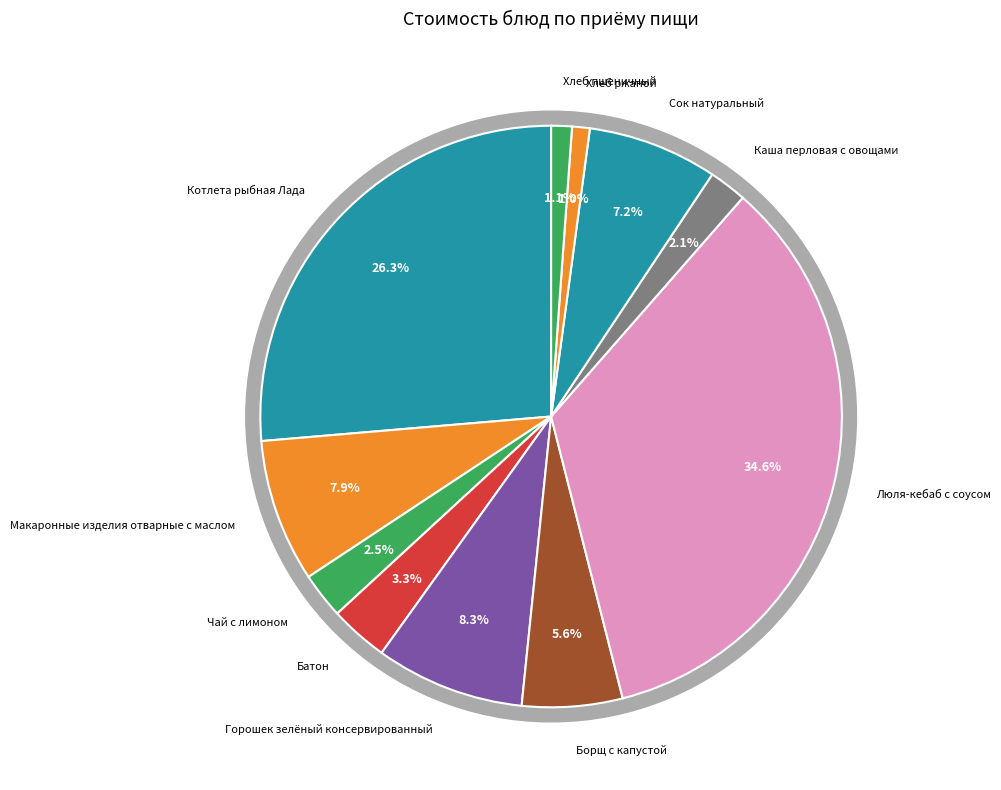

Do Чай с лимоном and Хлеб ржаной together represent more than half of the pie?

No